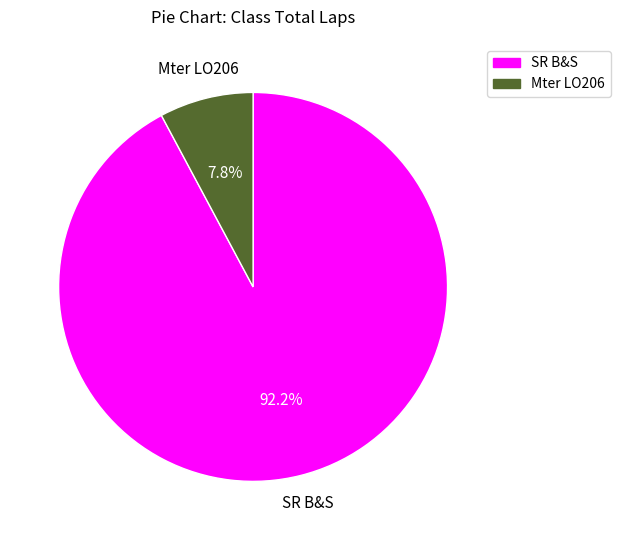

Count the number of slices in the pie.

2